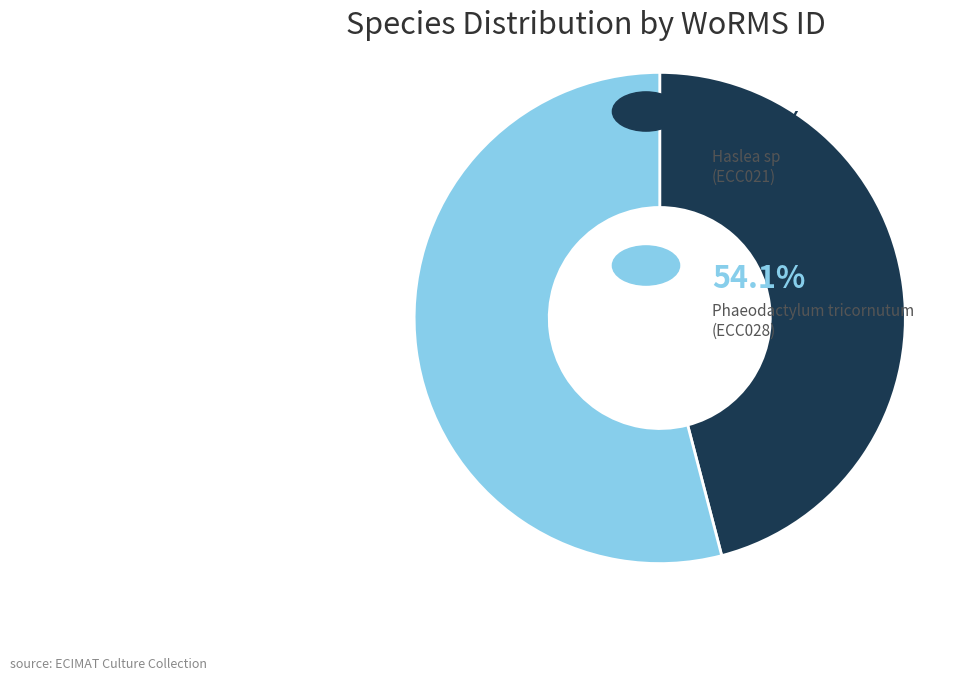

Is there any slice that represents more than half of the pie?

Yes